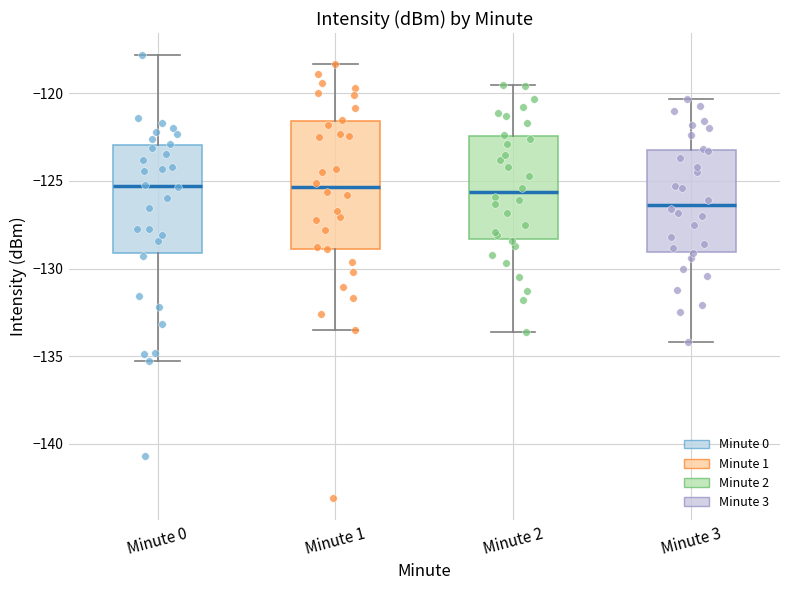

Comparing the boxes themselves (not the whiskers), which one is the tallest?

Minute 1